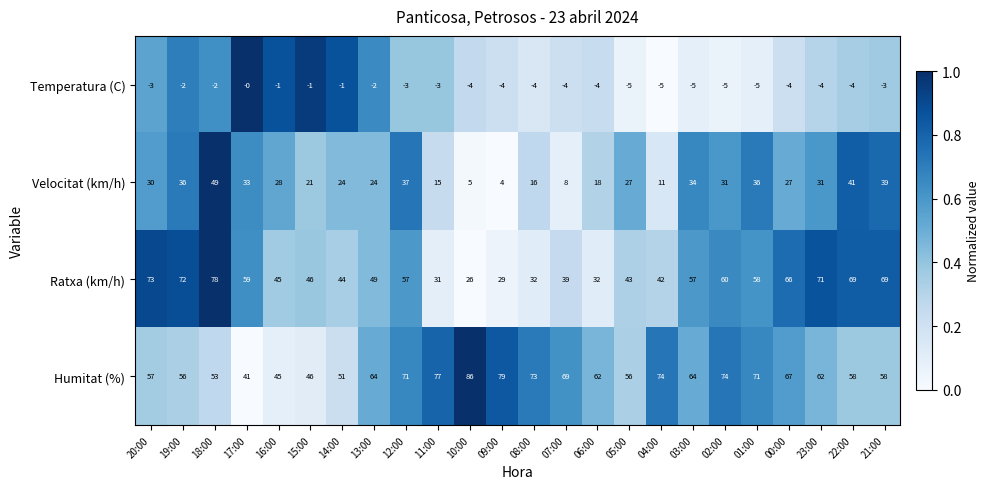

Between 20:00 and 05:00, which series saw the biggest shift?

Ratxa (km/h)